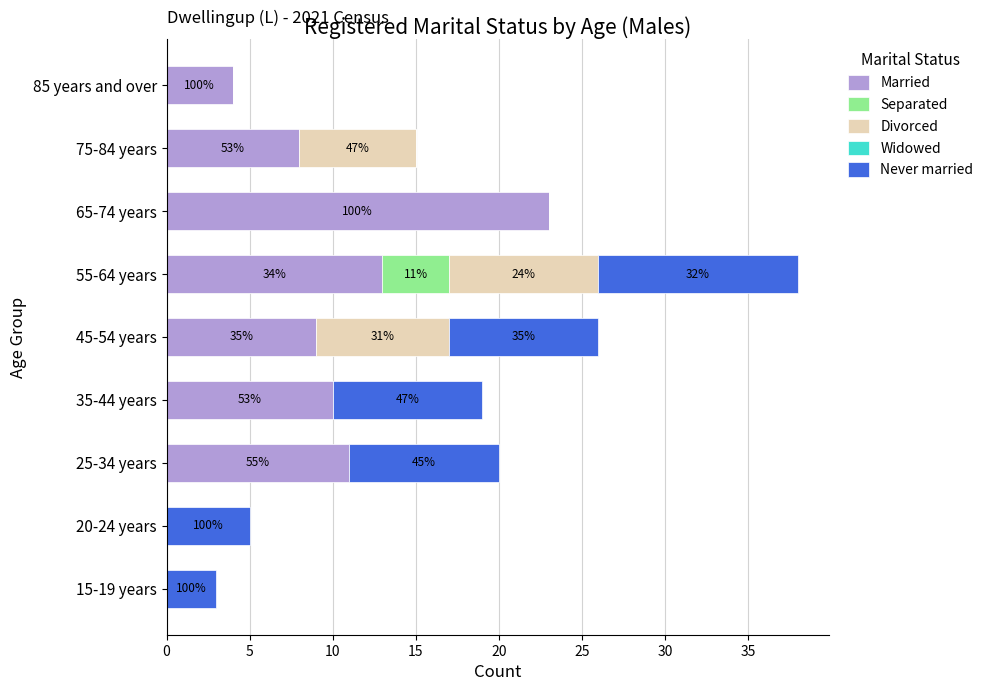

Is it true that Married equals 0 at 20-24 years?

True